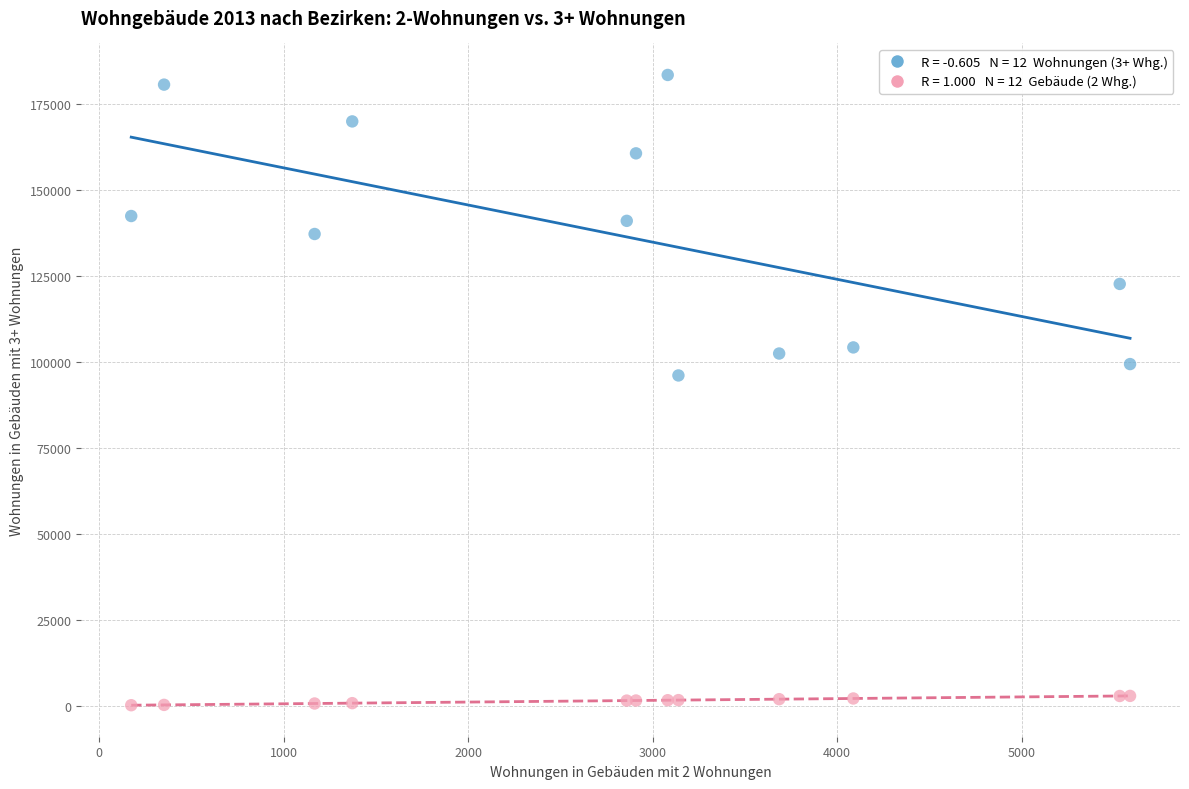

Across all series, what Y value is closest to 91712?

95971